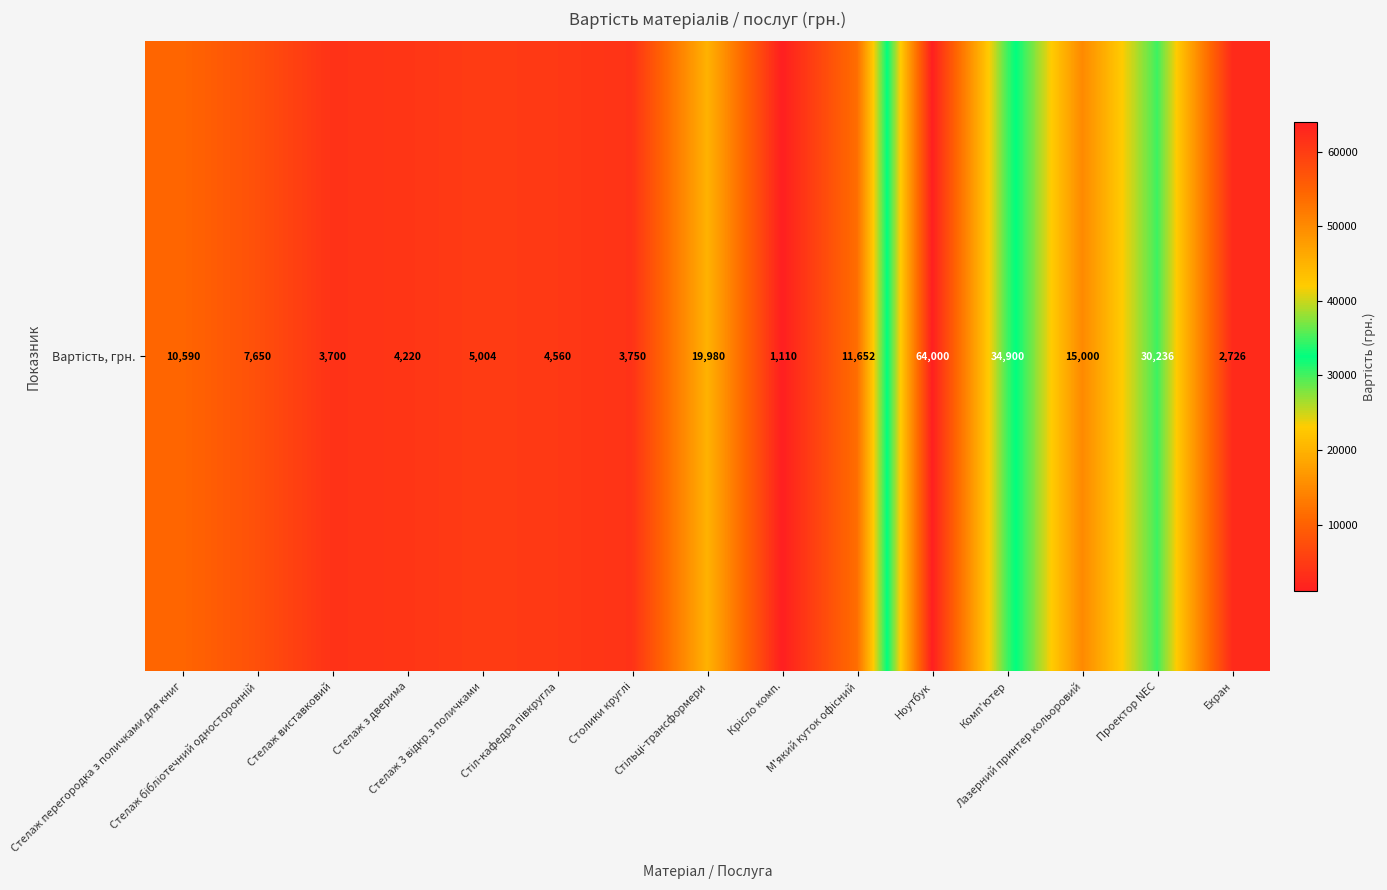

Is it true that the value at Стелаж 3 відкр.з поличками is 5004?

True